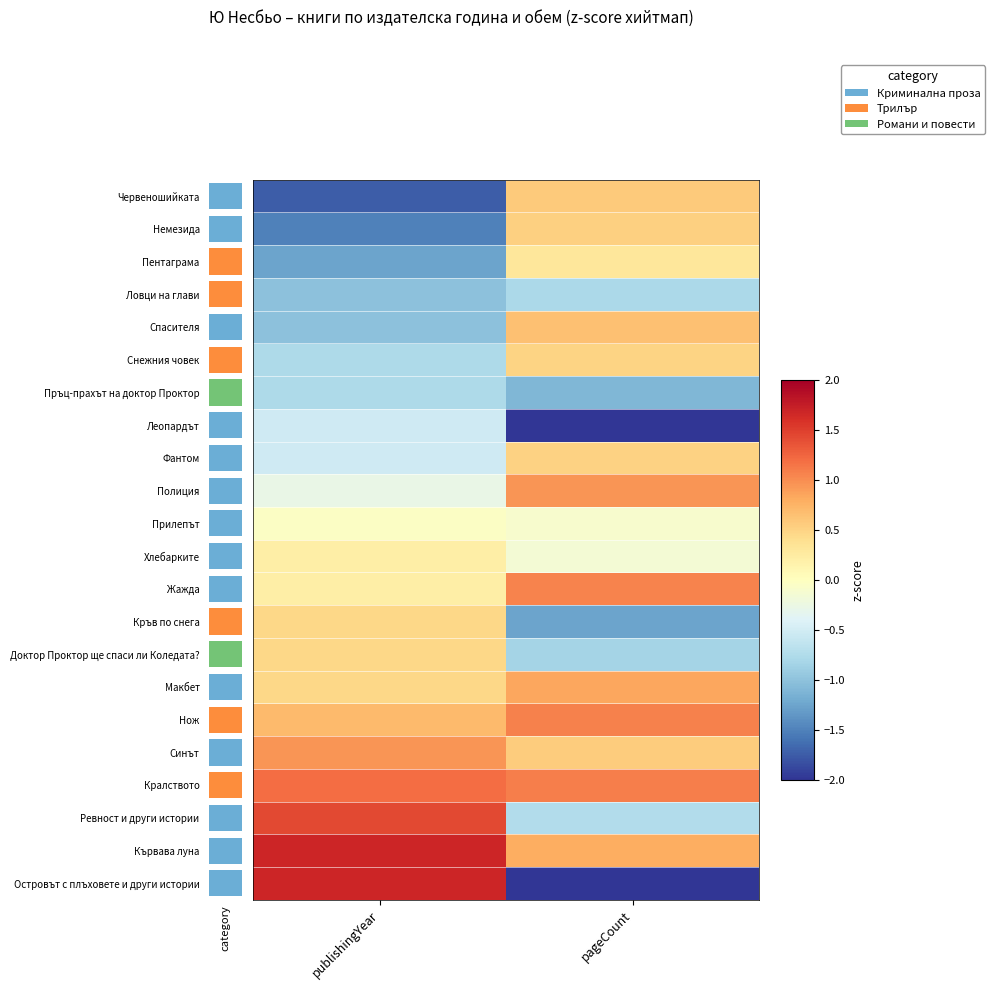

What is the maximum value shown in the chart?

1.7